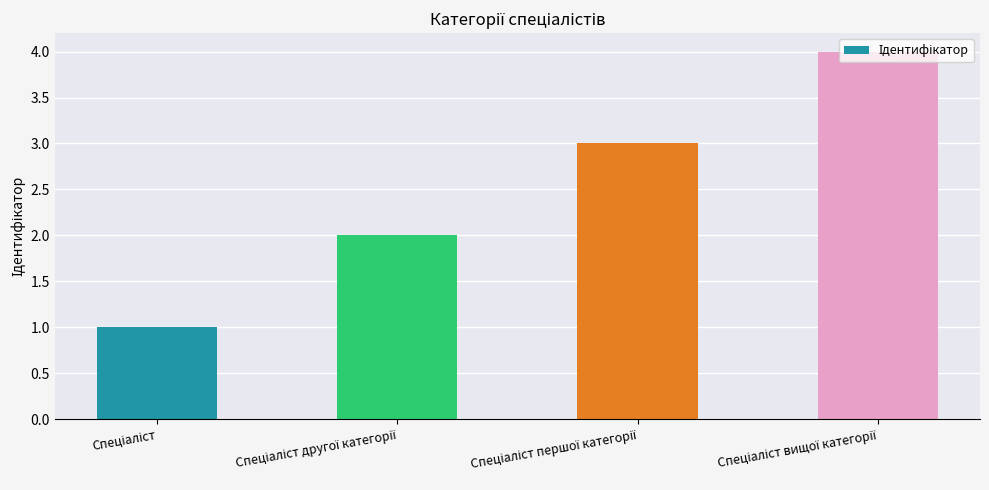

Does the chart contain any negative values?

No